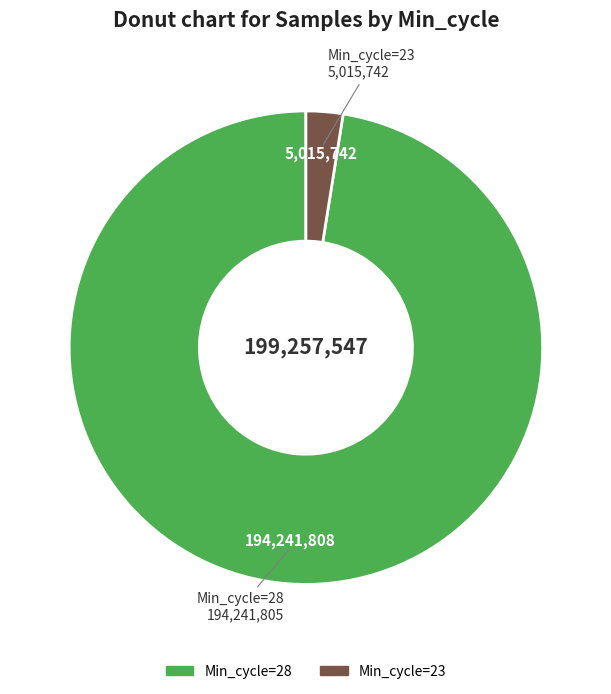

Is there any slice that represents more than half of the pie?

Yes